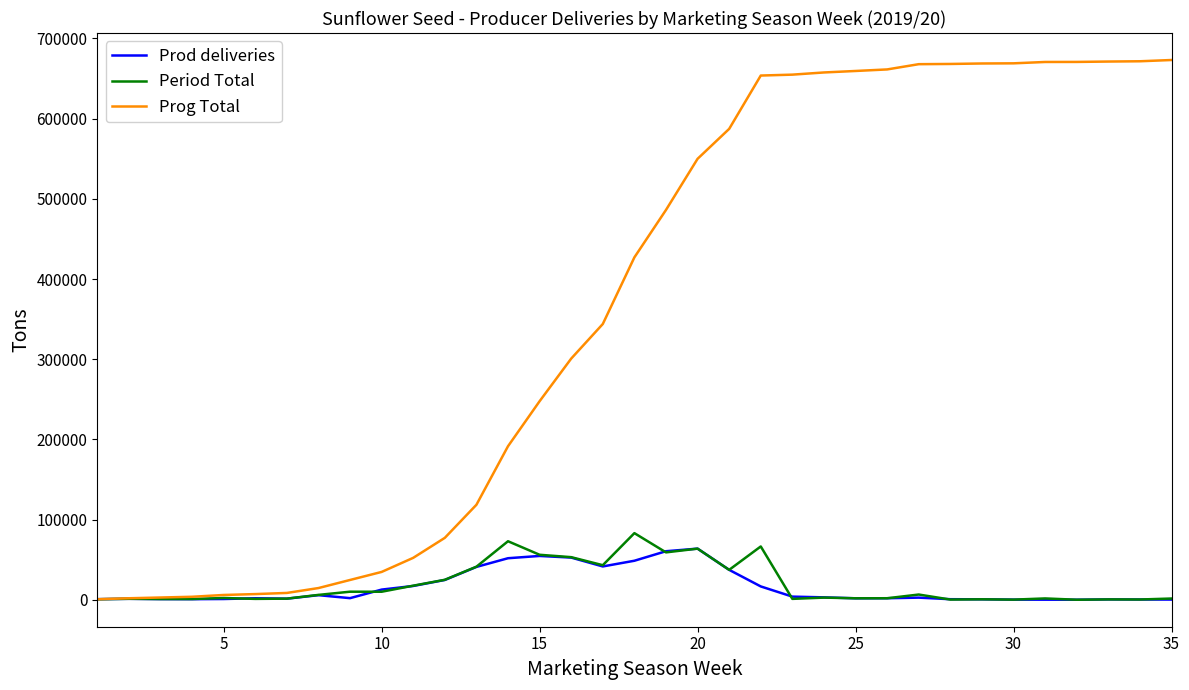

At how many categories does at least one series exceed 295450?

20